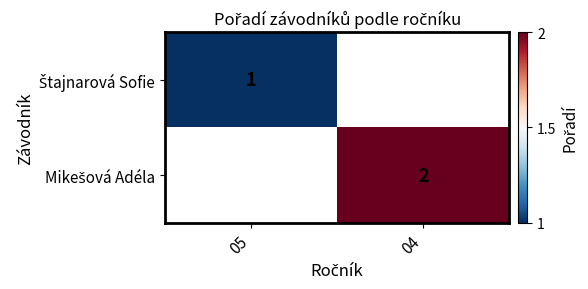

Count the number of data series in this chart.

2